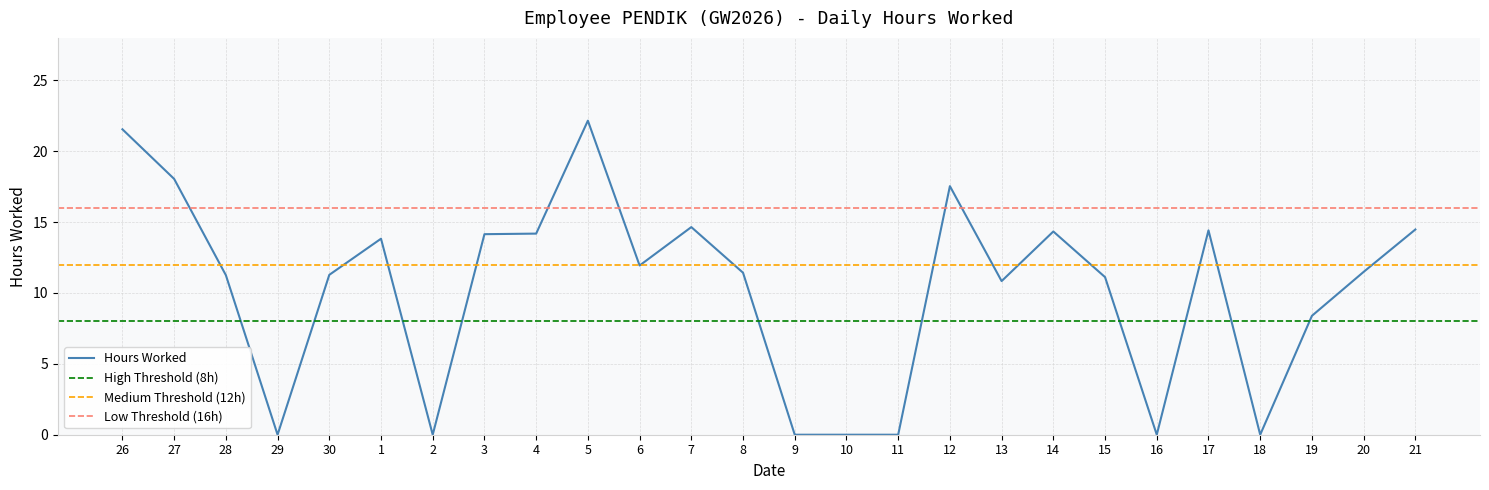

What is the ratio of the value at 3 to the value at 7?

1.0